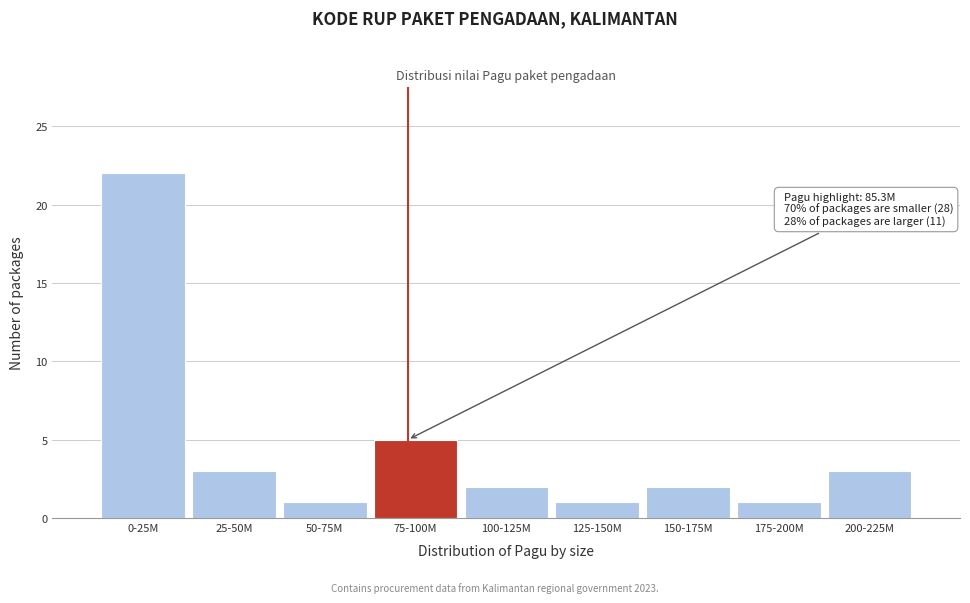

Reading right to left, extract all data points from this chart.

3	1	2	1	2	5	1	3	22